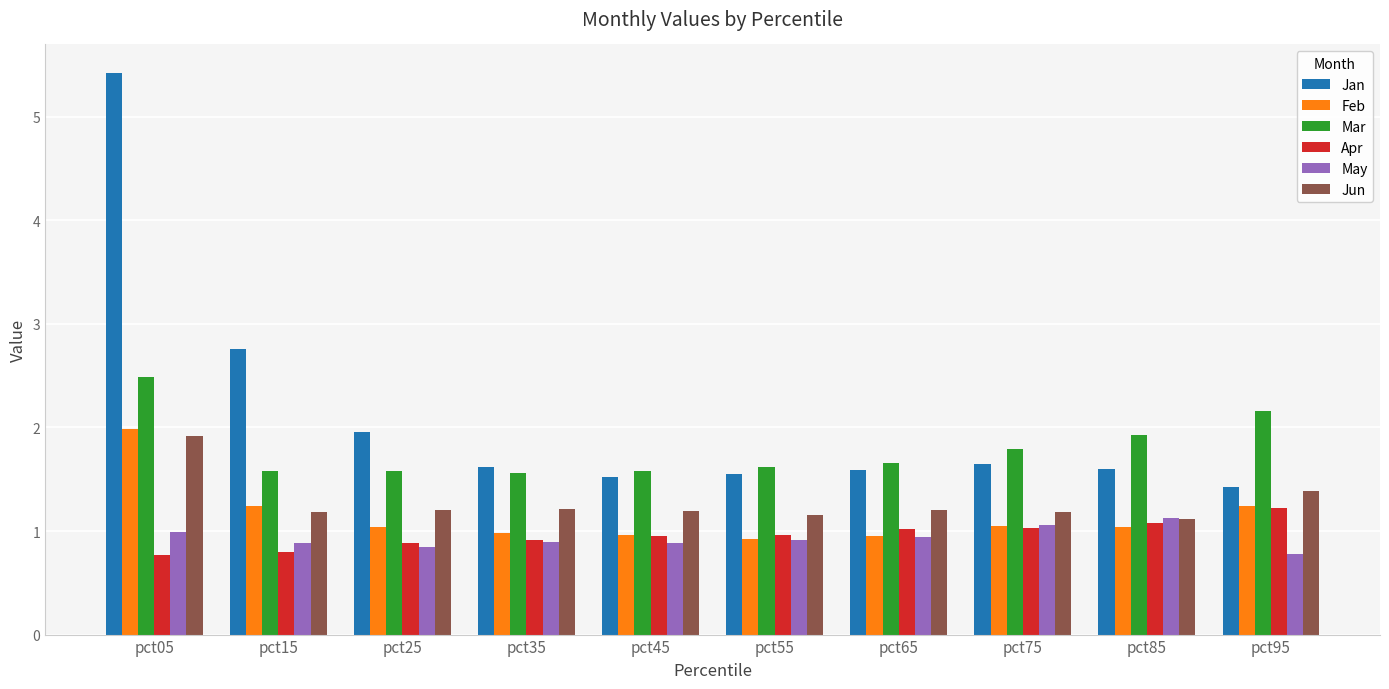

The Jan series shows 0.9 at pct75. True or false?

False